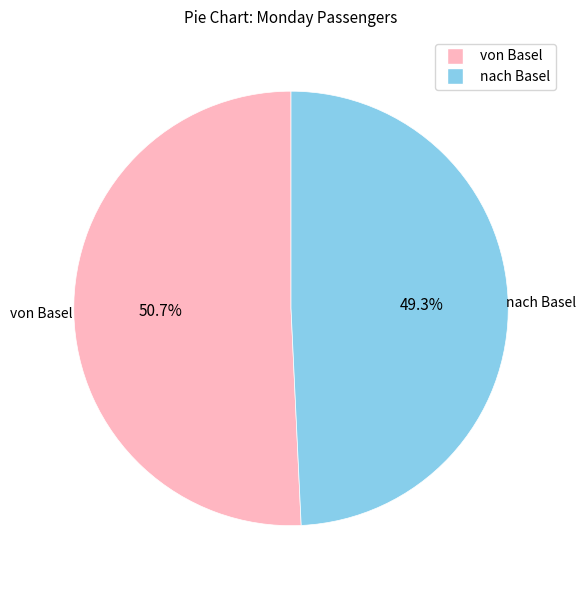

To the nearest percent, what portion does nach Basel represent?

49%